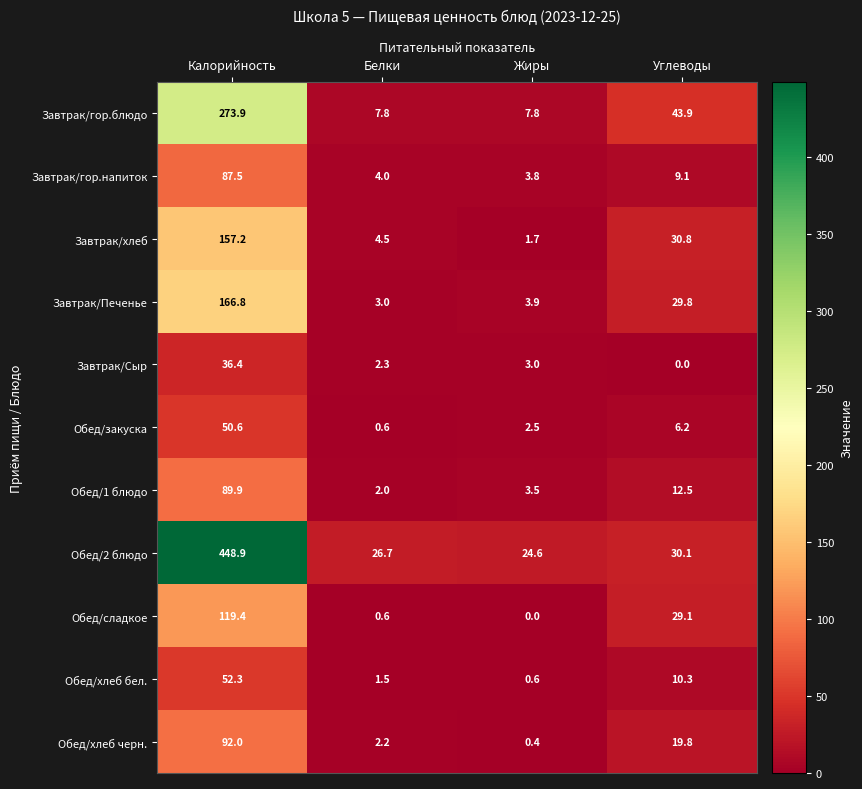

The Обед/2 блюдо series shows 19.3 at Углеводы. True or false?

False